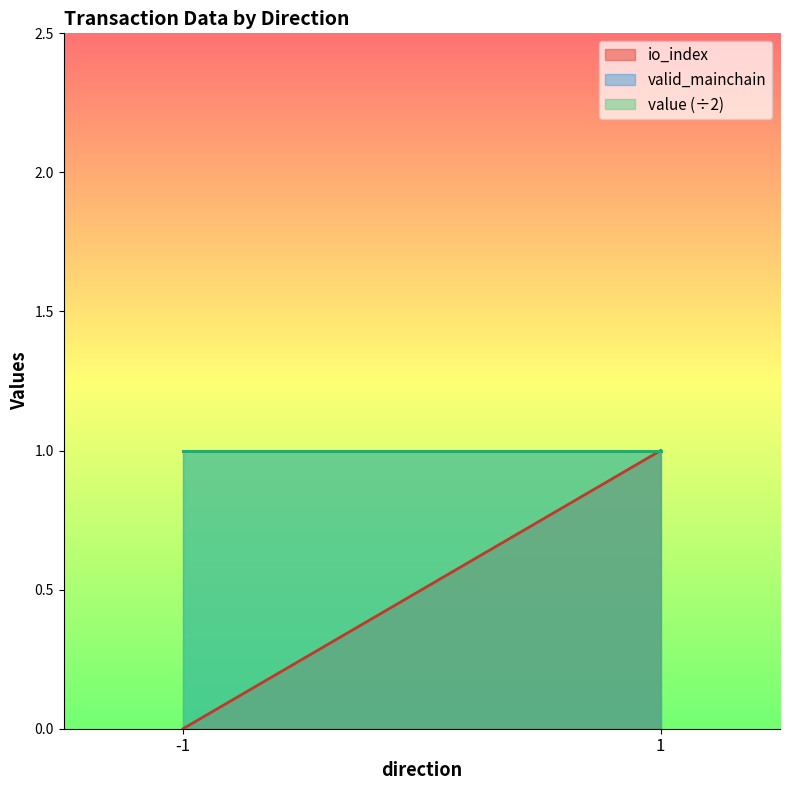

Which series has the largest range (max minus min)?

io_index